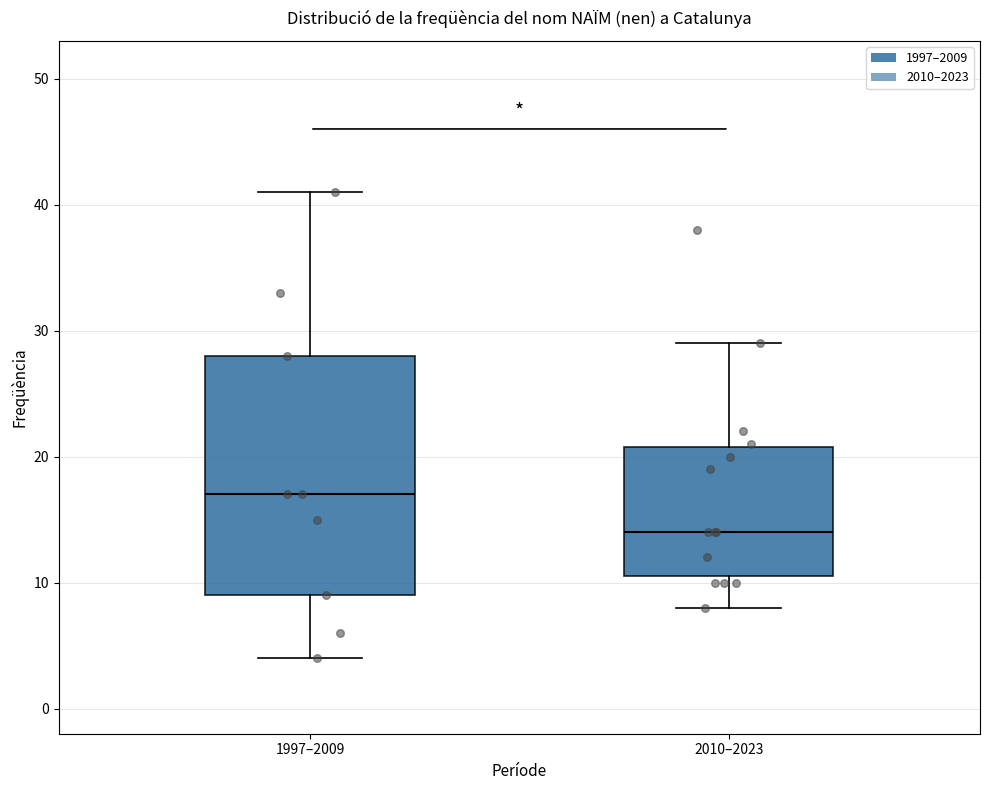

Reading left to right, transcribe this box plot: for each box, give where its median line is, the range the box spans, and where its two whiskers end, as read against the y-axis. The values are not printed on the chart, so give them approximately, as read against the axis.

1997–2009: median 17, box 9 to 28, whiskers 4 to 41
2010–2023: median 14, box 11 to 21, whiskers 8 to 29